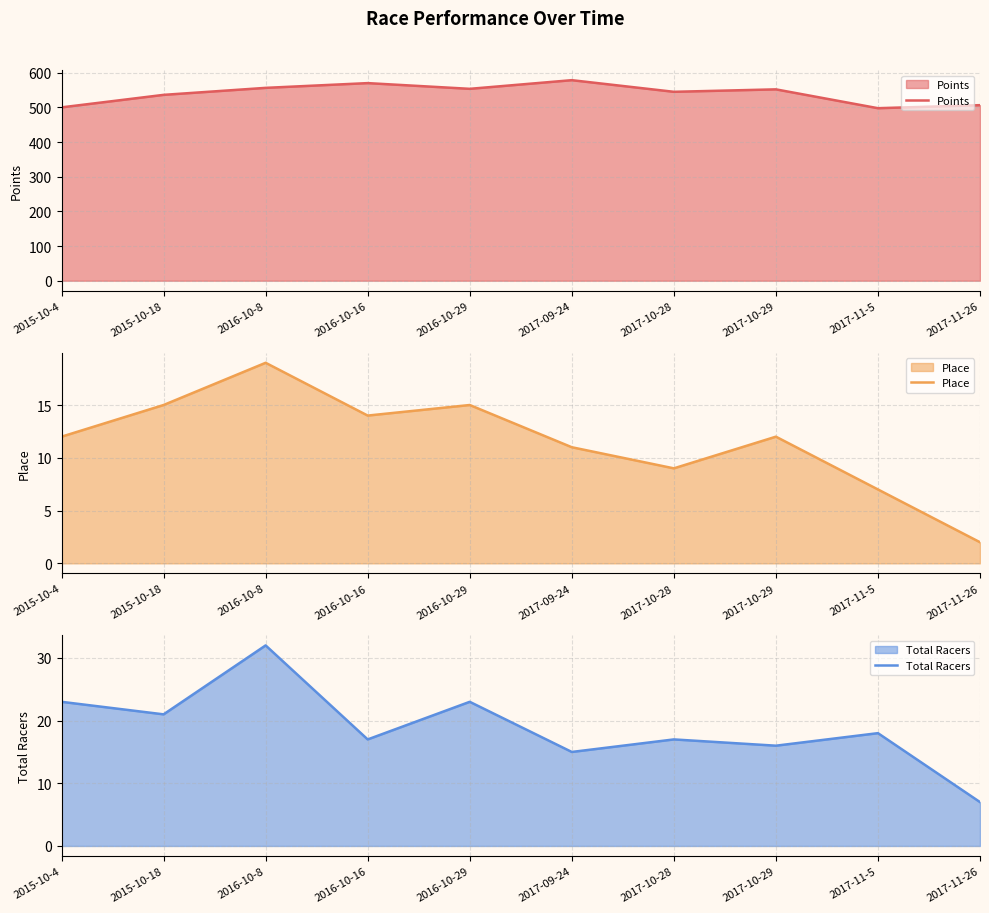

How many lines are shown in the chart?

3